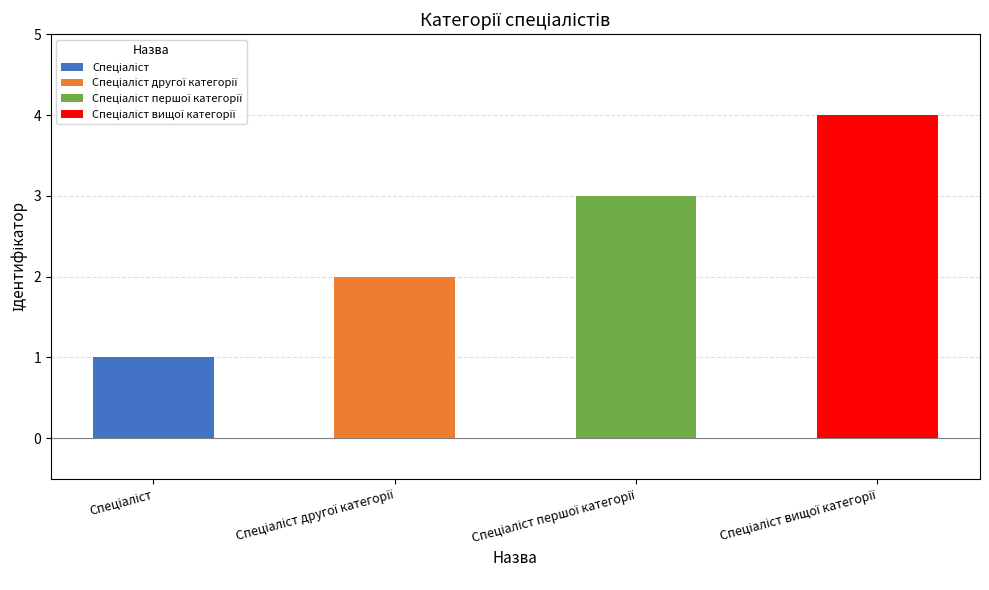

What position from the right is Спеціаліст?

4